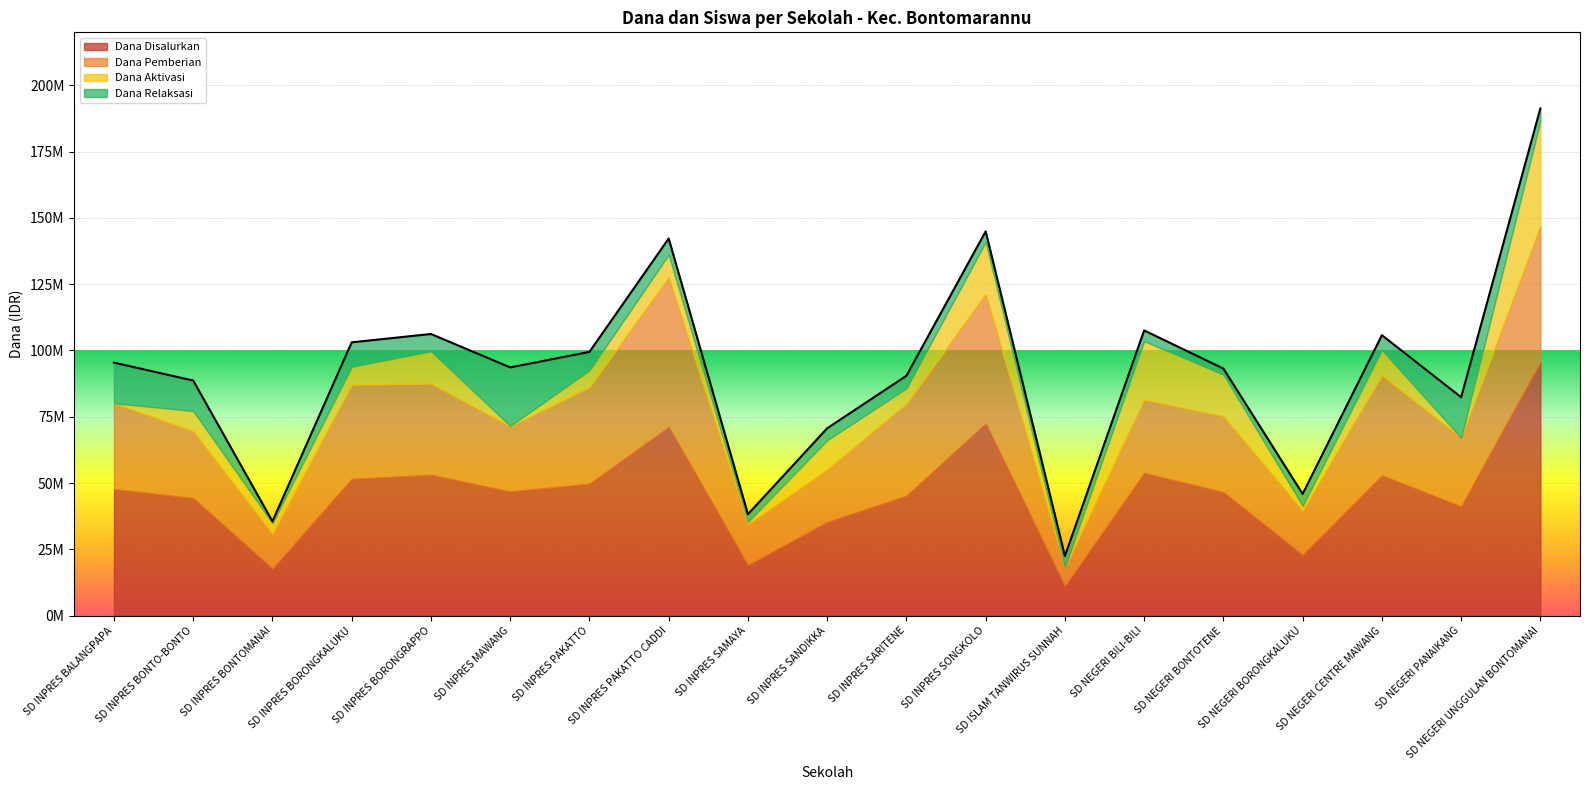

Does the chart display data point markers on the line(s)?

No